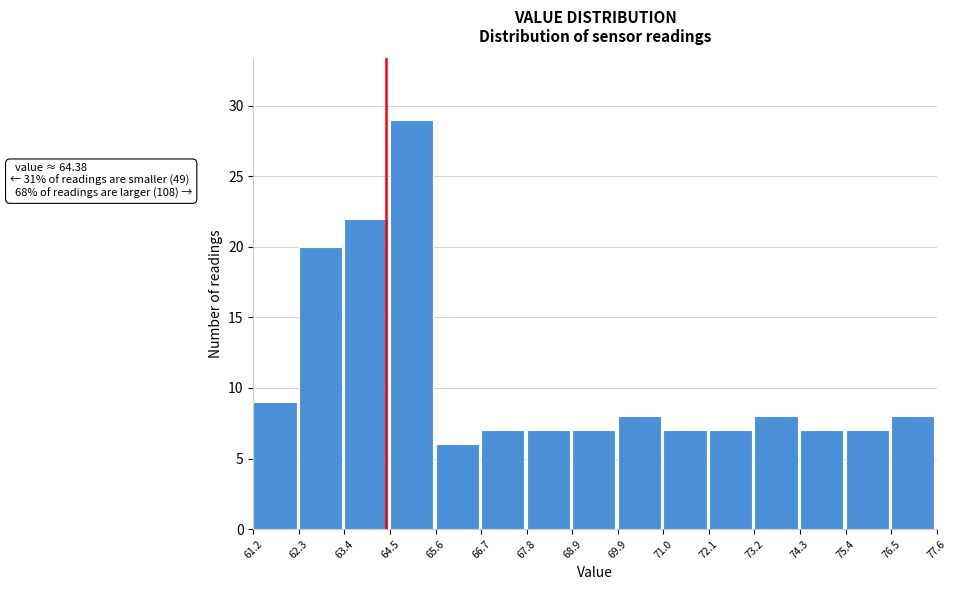

Which range on the x-axis has the tallest bar?

64.5 to 65.6